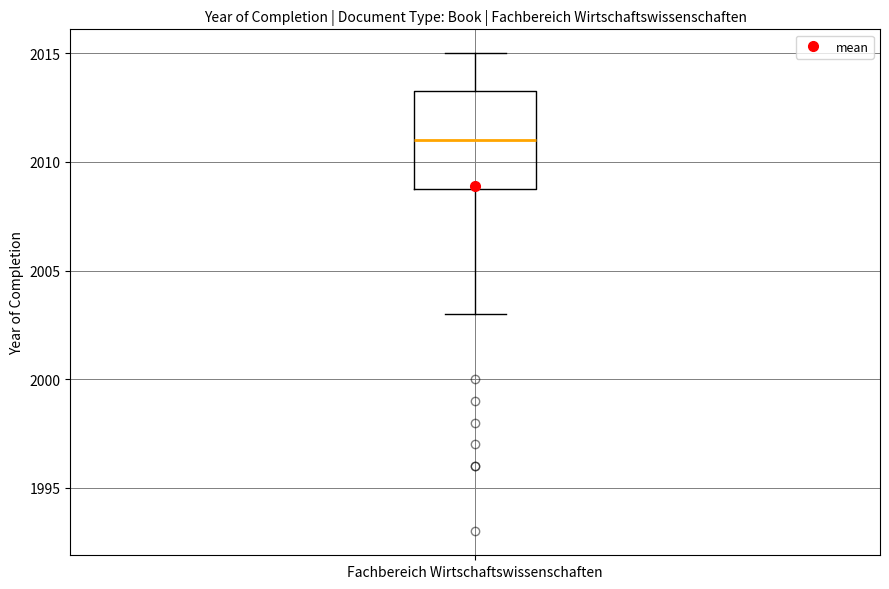

Read this box plot against the y-axis: the position of the median line, the range covered by the box, and the ends of both whiskers. The values are not printed on the chart, so give them approximately, as read against the axis.

median 2011.0, box 2009.0 to 2013.5, whiskers 2003.0 to 2015.0